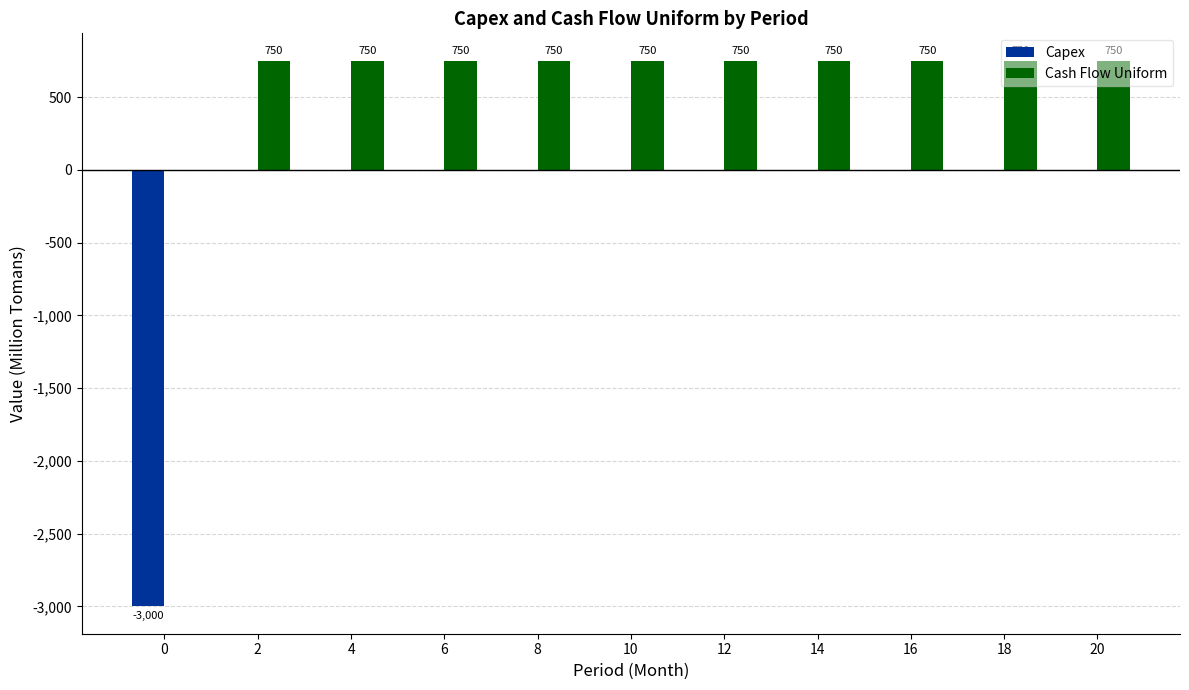

The value of Cash Flow Uniform at 8 is 1295. True or false?

False